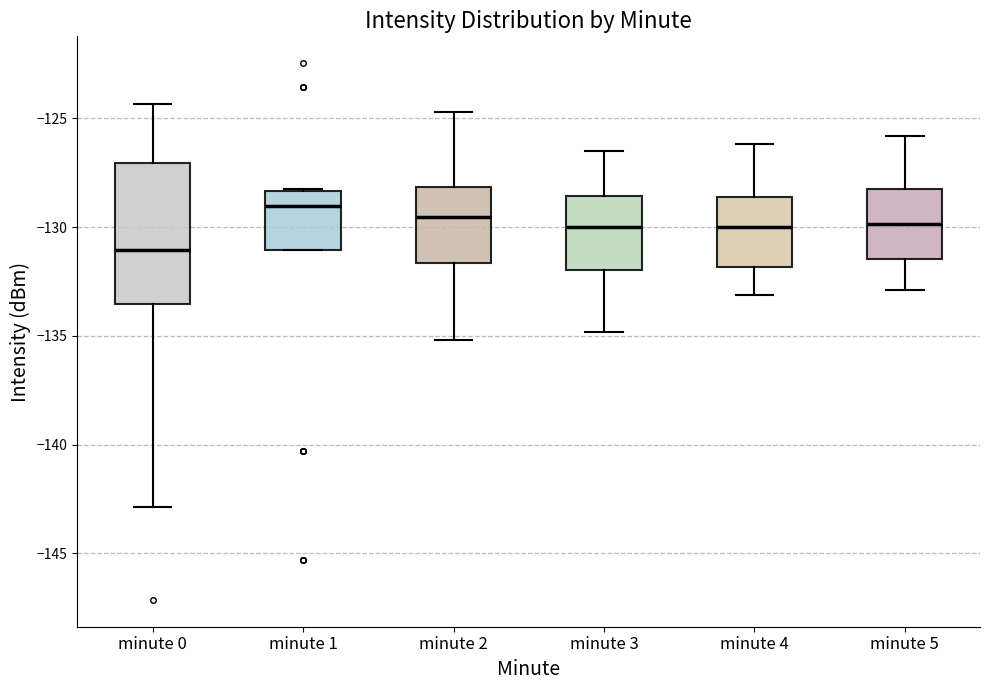

Where is the upper edge of the box for minute 4 on the y-axis? The values are not printed on the chart, so give them approximately, as read against the axis.

-128.5